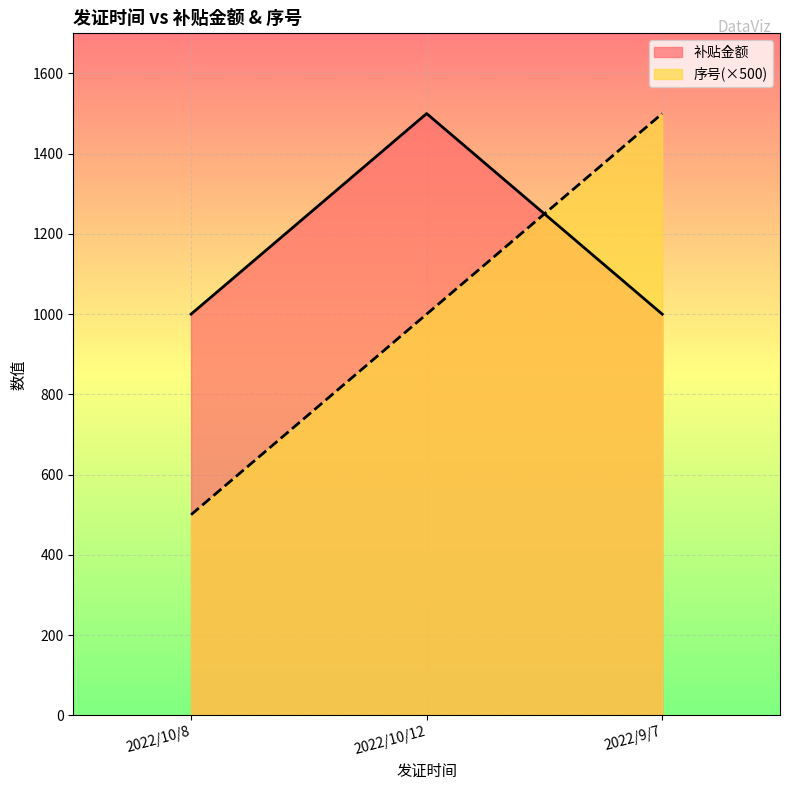

At how many categories does at least one series exceed 823?

3